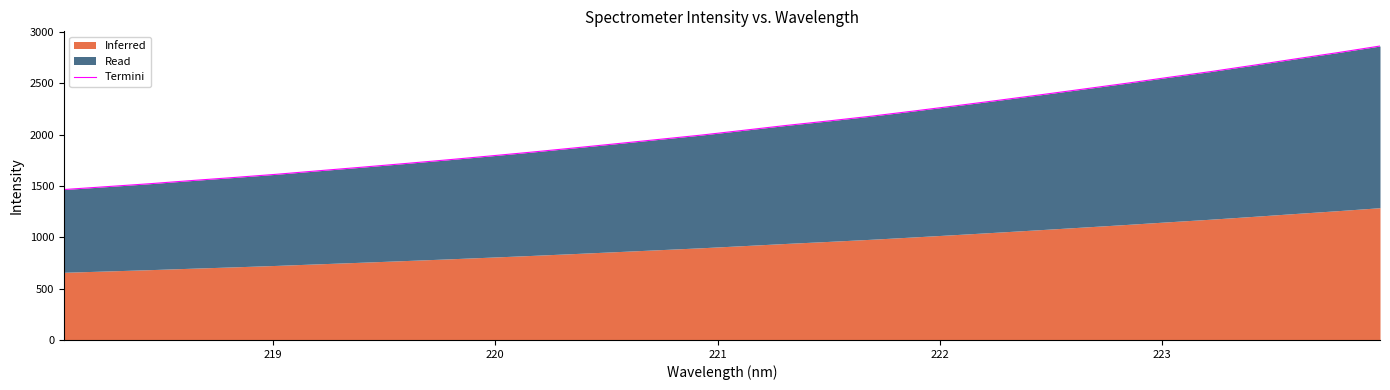

How many categories are shown in the chart?

32